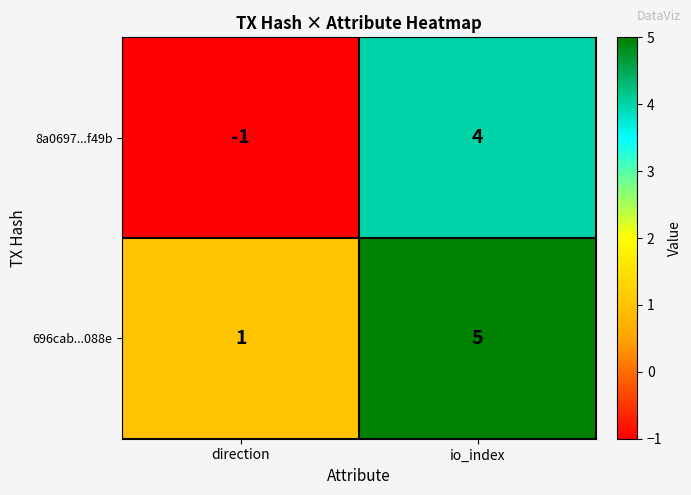

Where is 8a0697...f49b nearest to the value 1?

direction